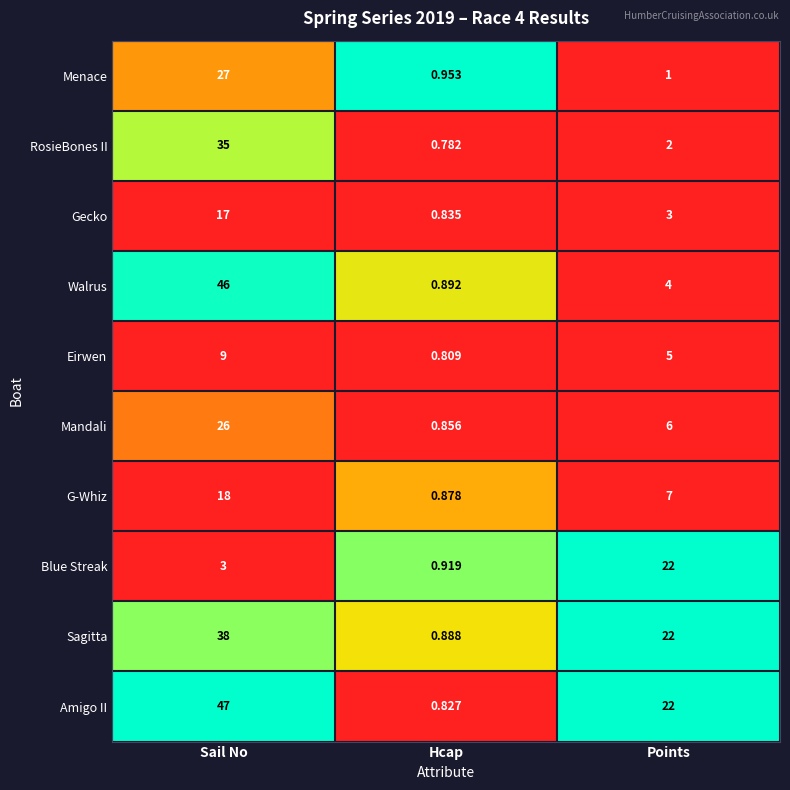

Which series changed the most between Sail No and Points?

Walrus